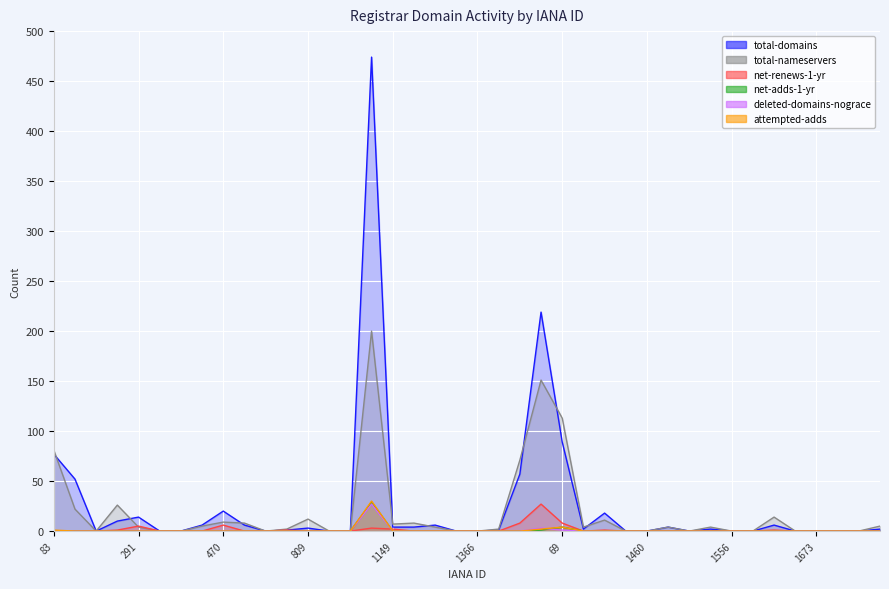

True or false: total-nameservers and deleted-domains-nograce intersect in this chart.

False